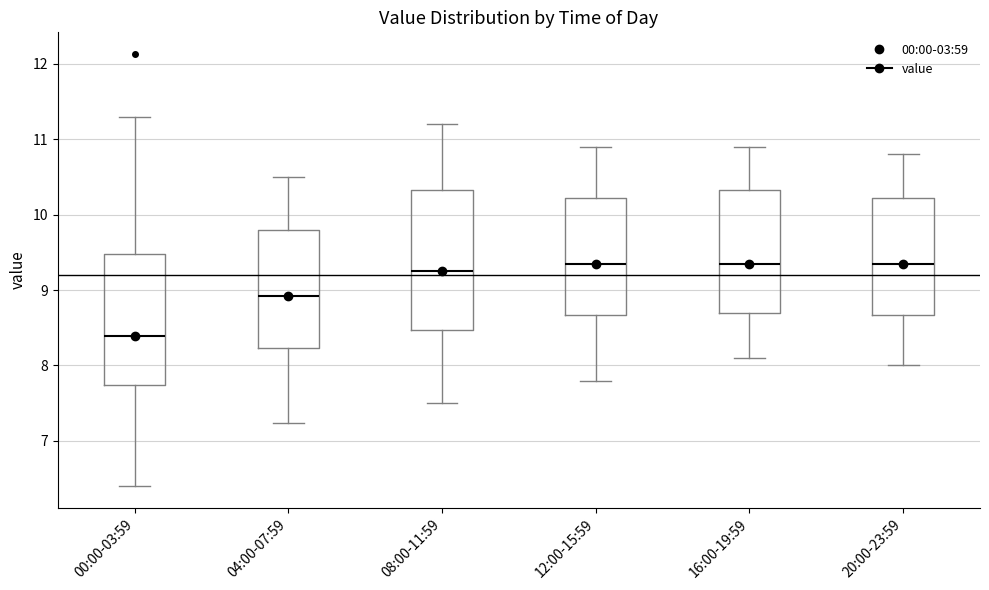

Where is the upper edge of the box for 04:00-07:59 on the y-axis? The values are not printed on the chart, so give them approximately, as read against the axis.

9.8